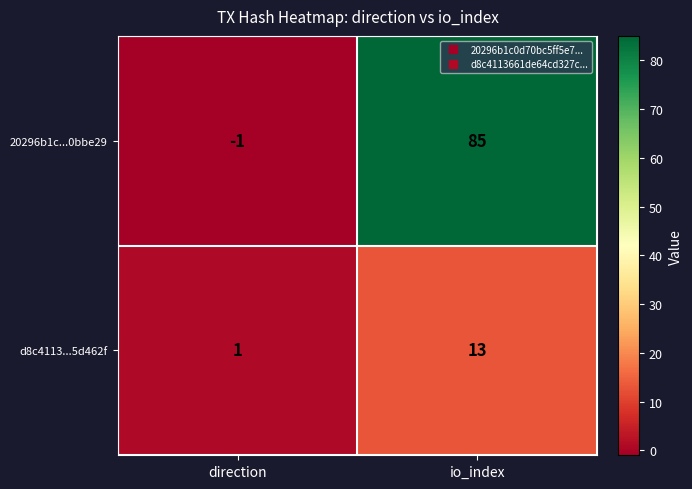

The d8c4113...5d462f series shows 1 at direction. True or false?

True